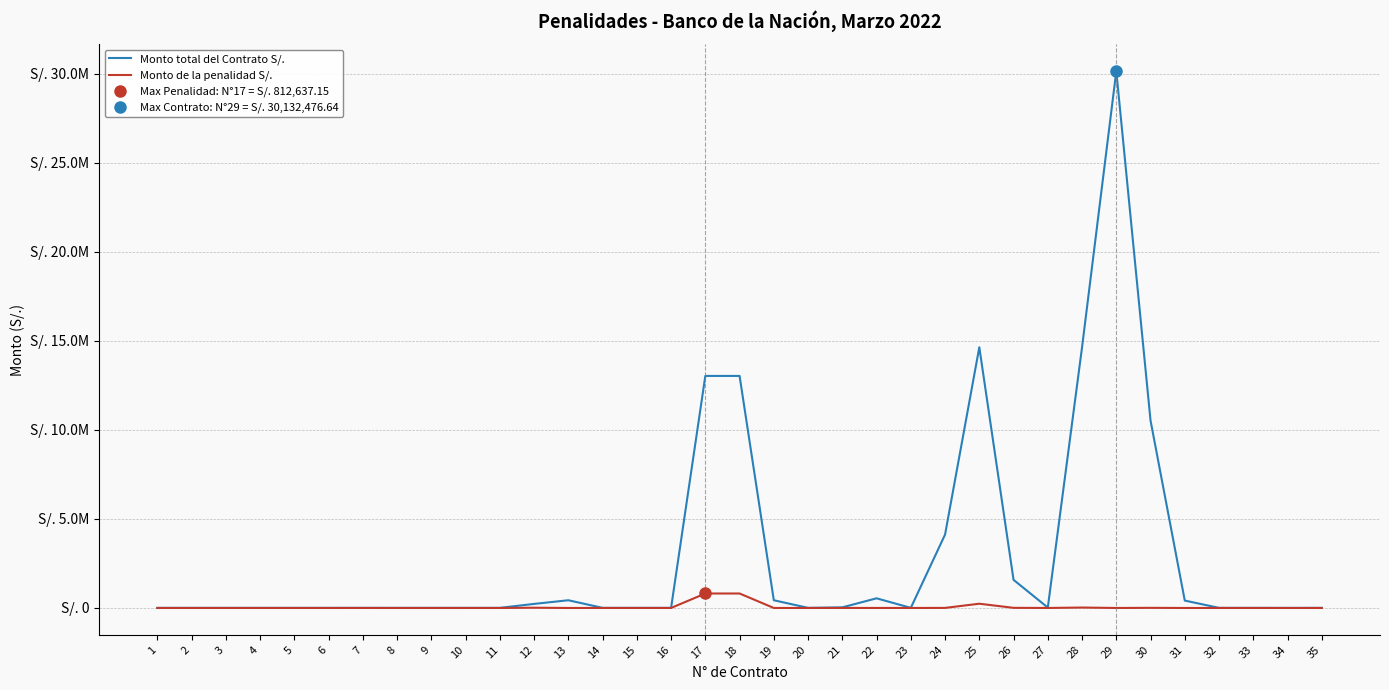

Reading right to left, list all the values displayed in this chart.

Monto total del Contrato S/.: 35=6000.0	34=3600.0	33=6000.0	32=6000.0	31=415159.3	30=10519662.9	29=30132476.6	28=14633973.2	27=23128.0	26=1578618.0	25=14633973.2	24=4120602.5	23=6500.0	22=542668.8	21=35100.0	20=6000.0	19=433377.6	18=13026017.6	17=13026017.6	16=6000.0	15=6000.0	14=6000.0	13=433377.6	12=228050.9	11=6000.0	10=6000.0	9=6000.0	8=6000.0	7=6000.0	6=6000.0	5=6000.0	4=6000.0	3=6000.0	2=6000.0	1=6000.0
Monto de la penalidad S/.: 35=40.0	34=120.0	33=280.0	32=440.0	31=24.4	30=7860.0	29=460.0	28=24151.2	27=856.6	26=7856.2	25=238748.0	24=4084.7	23=160.0	22=1667.3	21=2106.0	20=120.0	19=211.1	18=812637.2	17=812637.2	16=560.0	15=560.0	14=606.7	13=128.3	12=14352.0	11=160.0	10=80.0	9=40.0	8=40.0	7=760.0	6=40.0	5=240.0	4=240.0	3=40.0	2=400.0	1=40.0